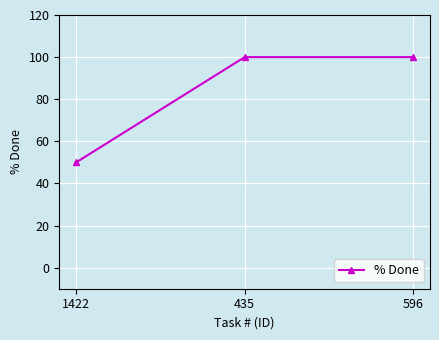

What is the sum of all values?

250